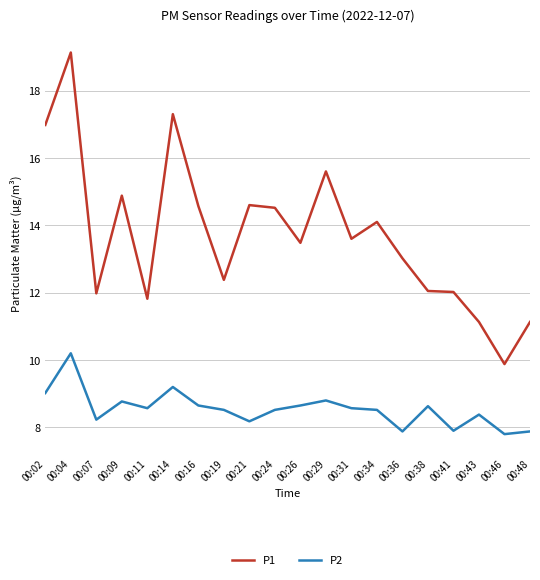

Which series has the widest spread of values?

P1